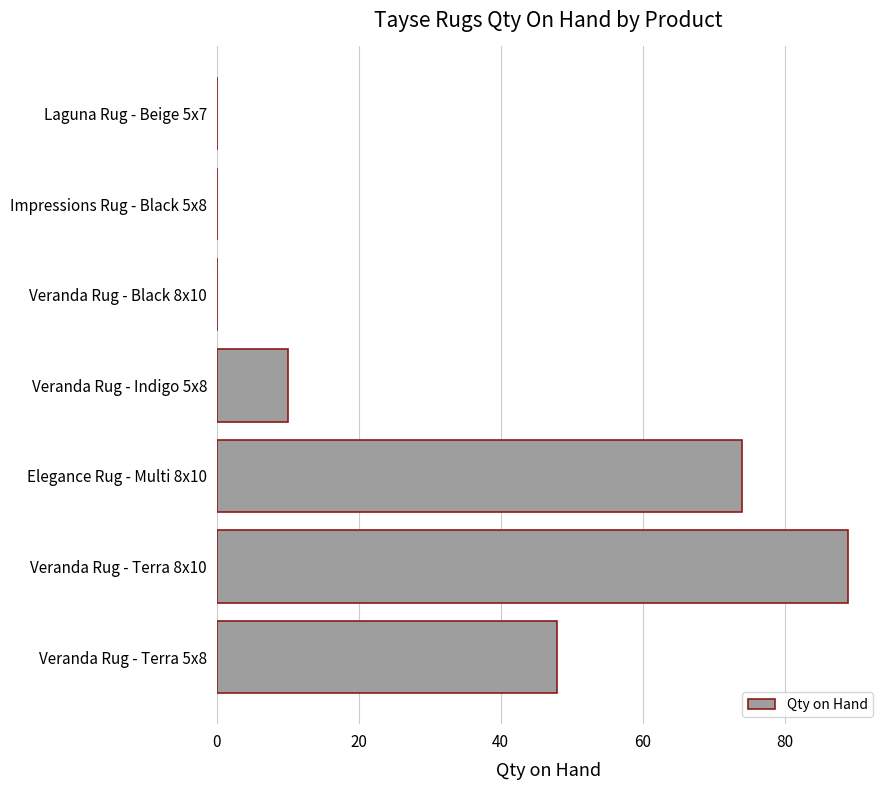

What is the average value?

32